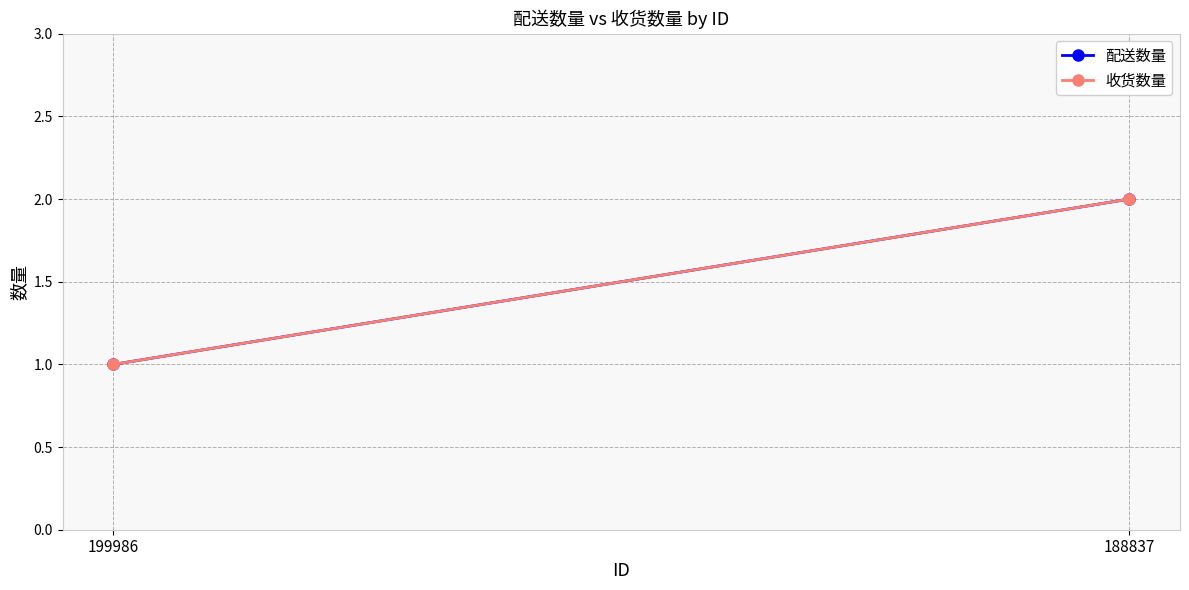

How many lines are shown in the chart?

2